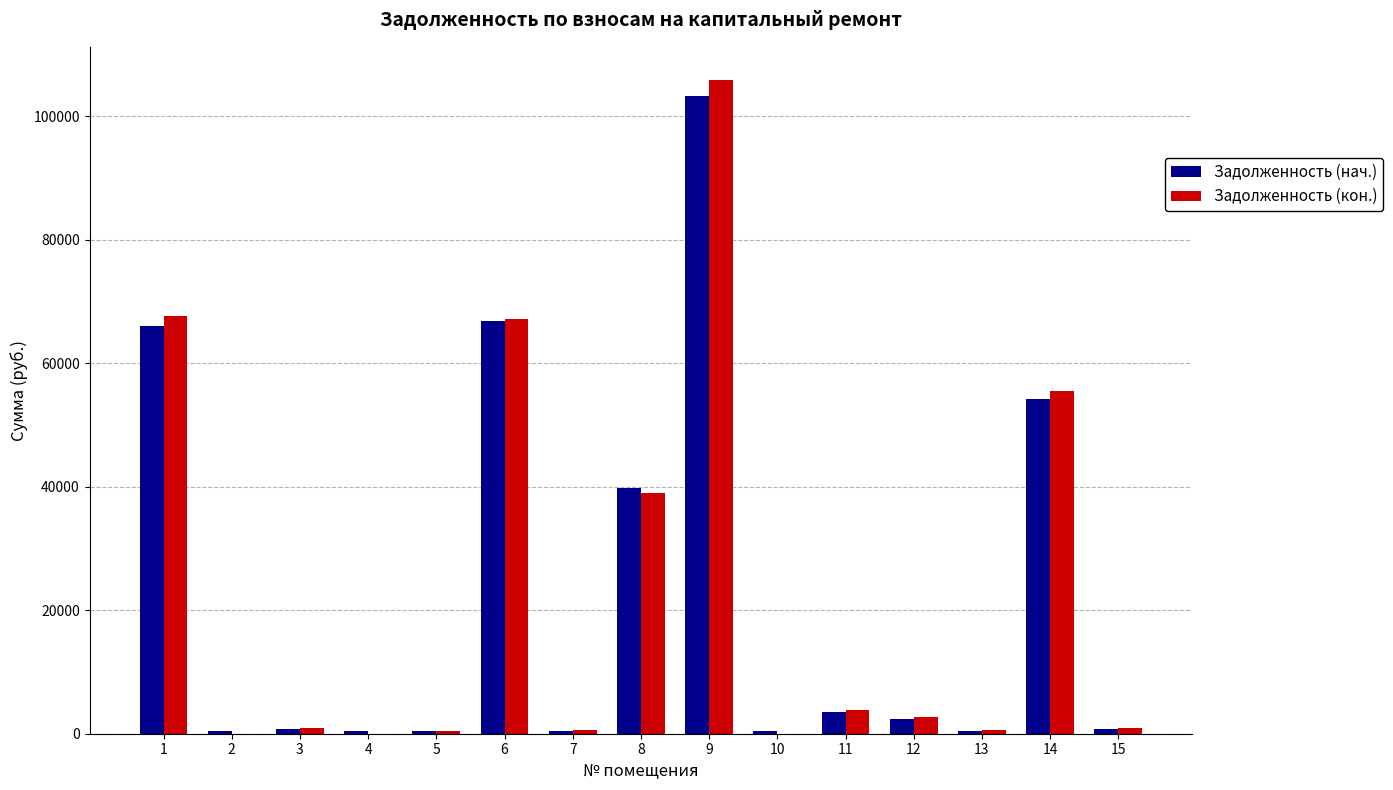

What is the greatest value displayed?

105907.0